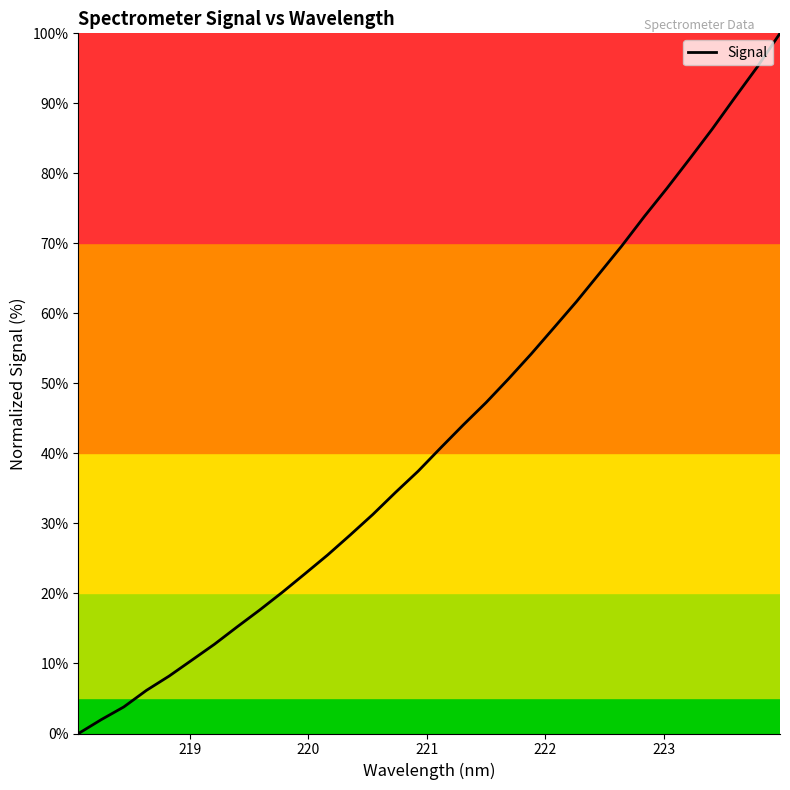

What is the difference between the maximum and minimum values?

100.0